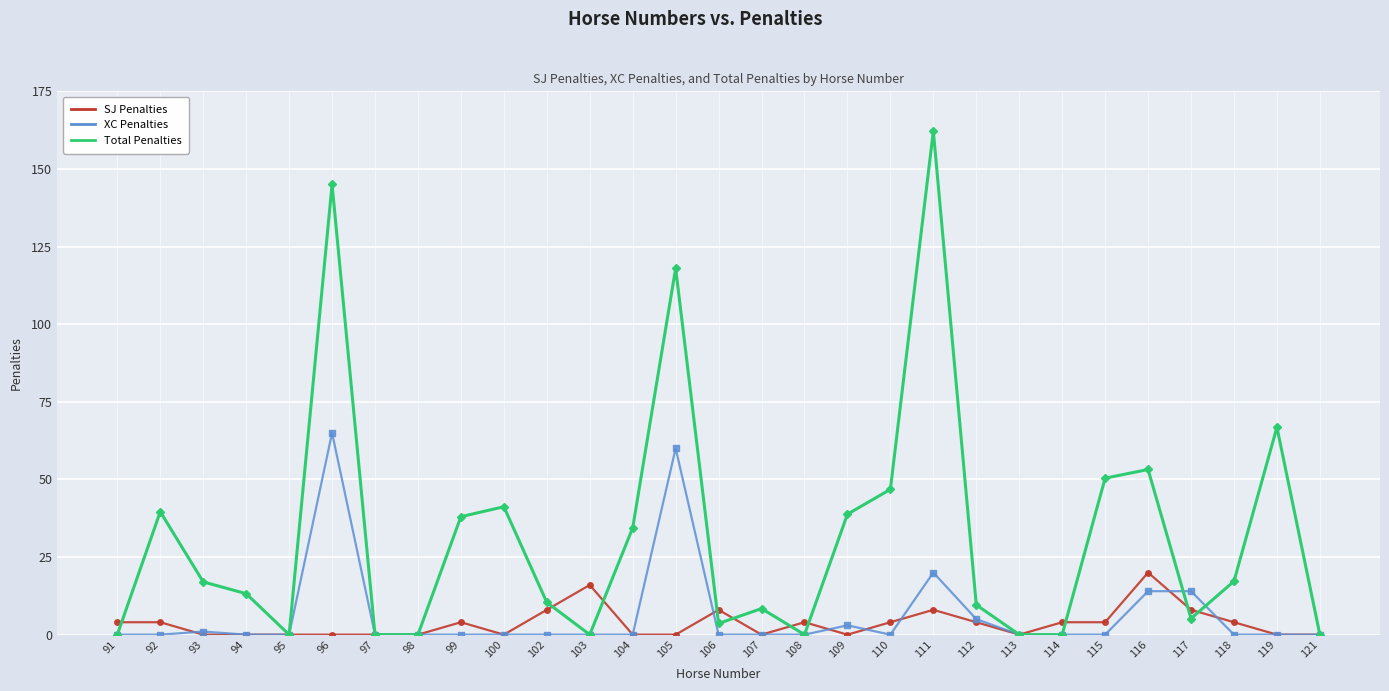

How many interior local peaks does the Total Penalties series have?

8